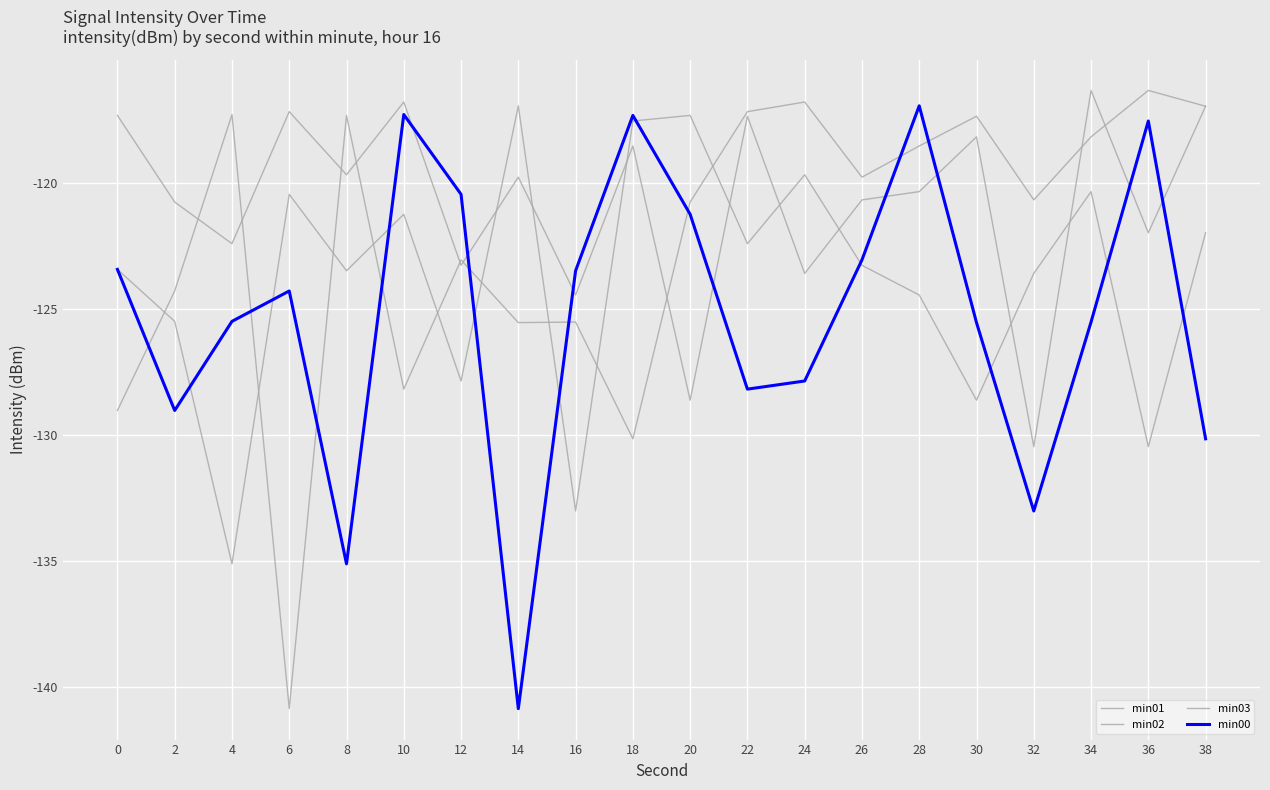

Reading left to right, list all the values displayed in this chart.

min01: -117.3	-120.7	-122.4	-117.1	-119.7	-116.8	-123.3	-119.8	-124.4	-118.5	-128.6	-117.3	-123.6	-120.7	-120.3	-118.1	-130.5	-116.3	-122.0	-116.9
min02: -123.4	-125.5	-135.1	-120.4	-123.5	-121.2	-127.9	-116.9	-133.0	-117.5	-117.3	-122.4	-119.7	-123.3	-124.4	-128.6	-123.6	-120.3	-130.5	-122.0
min03: -129.0	-124.3	-117.3	-140.9	-117.3	-128.2	-123.0	-125.5	-125.5	-130.2	-120.7	-117.1	-116.8	-119.8	-118.5	-117.3	-120.7	-118.1	-116.3	-116.9
min00: -123.4	-129.0	-125.5	-124.3	-135.1	-117.3	-120.4	-140.9	-123.5	-117.3	-121.2	-128.2	-127.9	-123.0	-116.9	-125.5	-133.0	-125.5	-117.5	-130.2